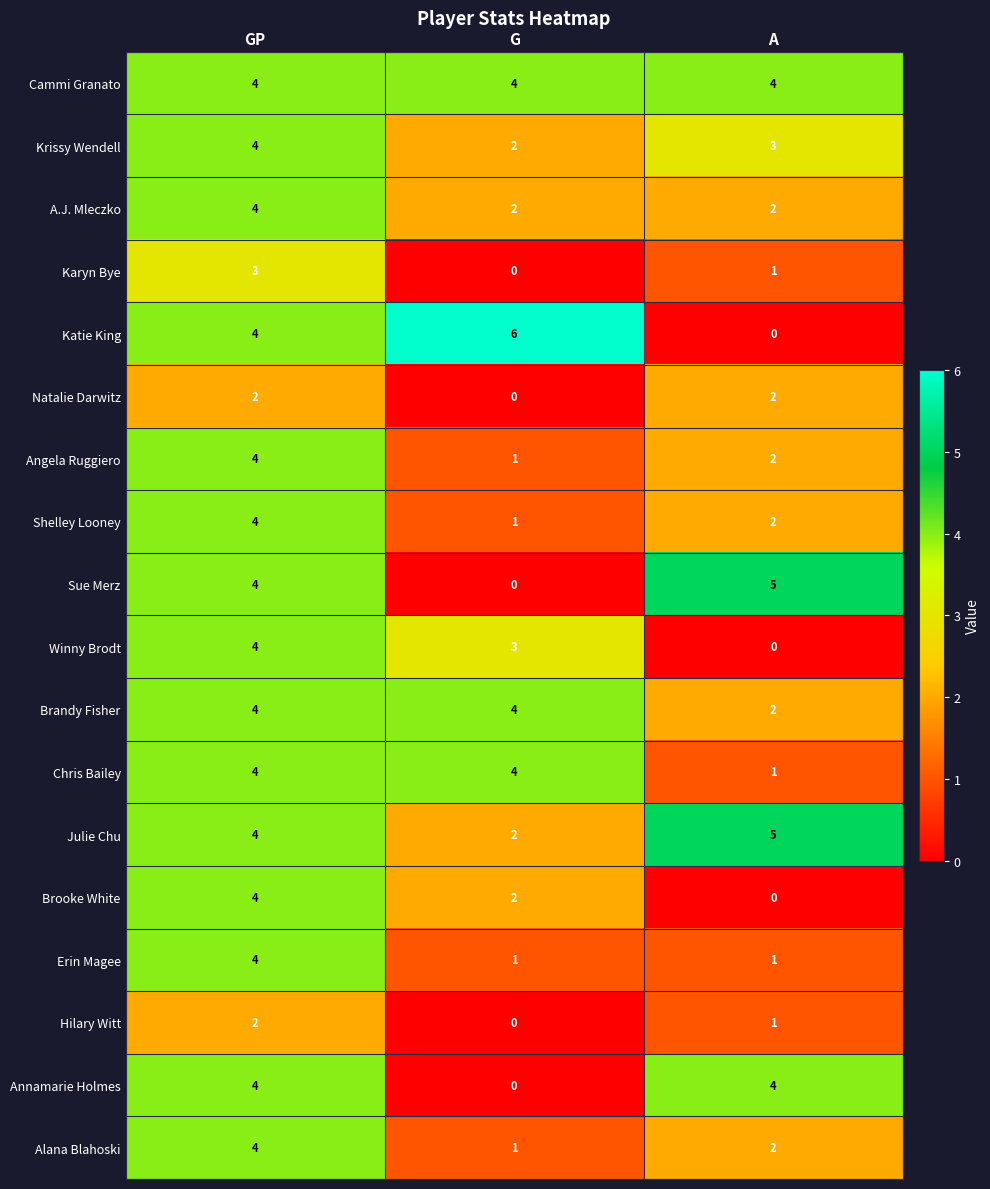

What is the difference between the highest and lowest values at A?

5